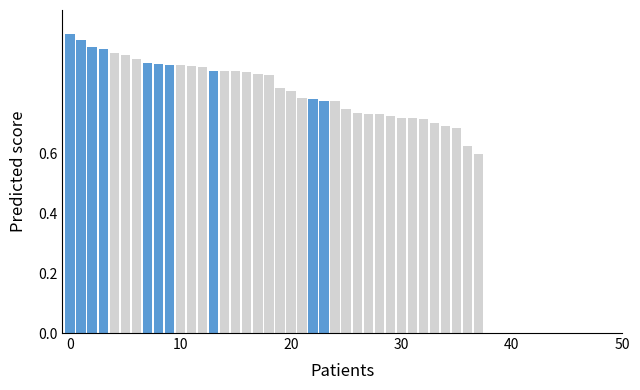

What is the difference between the maximum and minimum values?

0.4